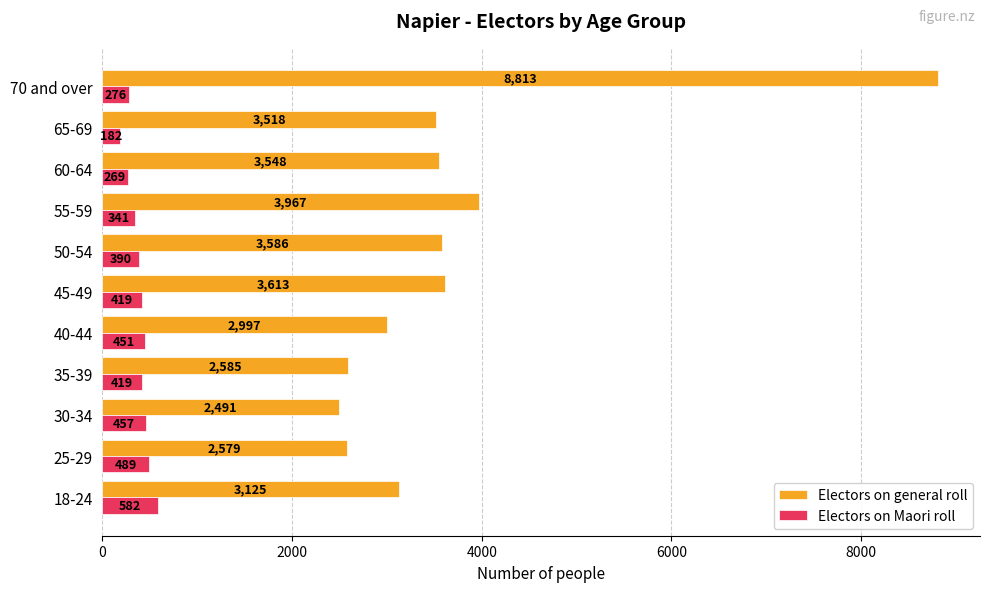

Which series has the widest spread of values?

Electors on general roll